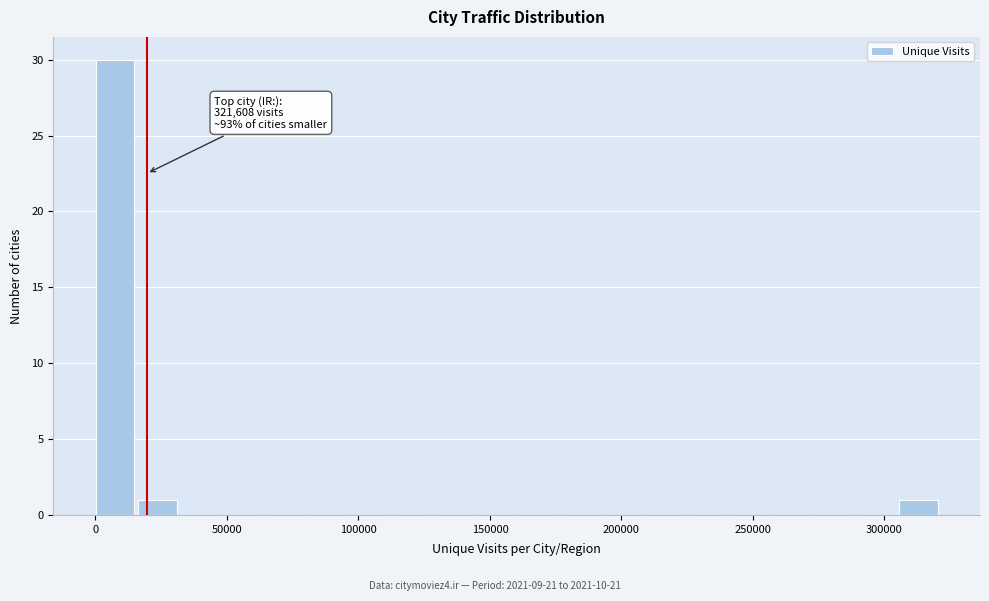

Around what value on the x-axis is the tallest bar? Give the approximate position of its centre, as read against the axis.

5000